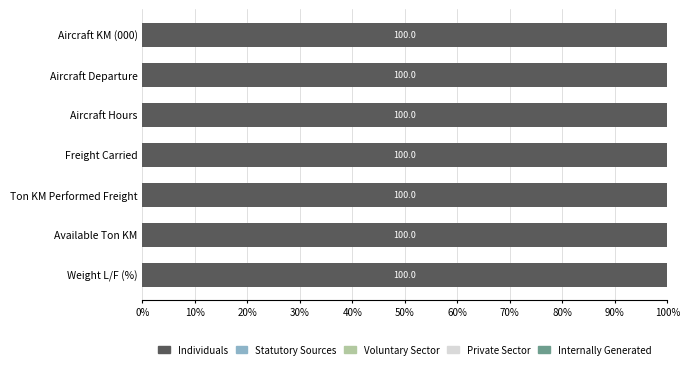

Between Freight Carried and Weight L/F (%), which series saw the biggest shift?

Individuals